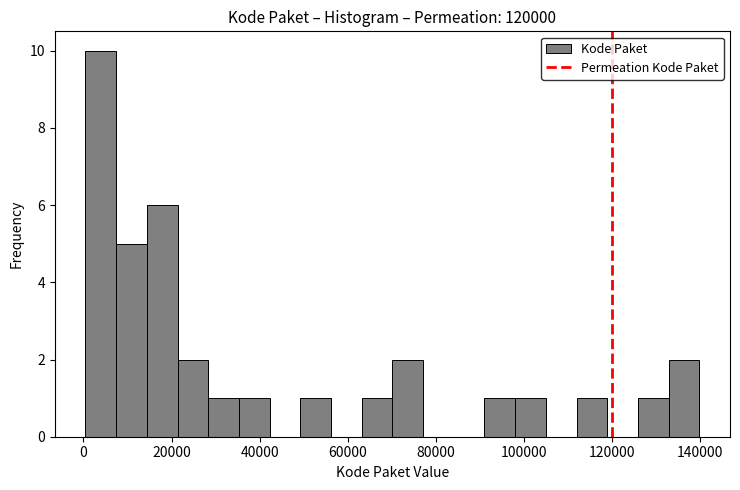

Read against the x-axis, roughly where is the centre of the tallest bar?

4000